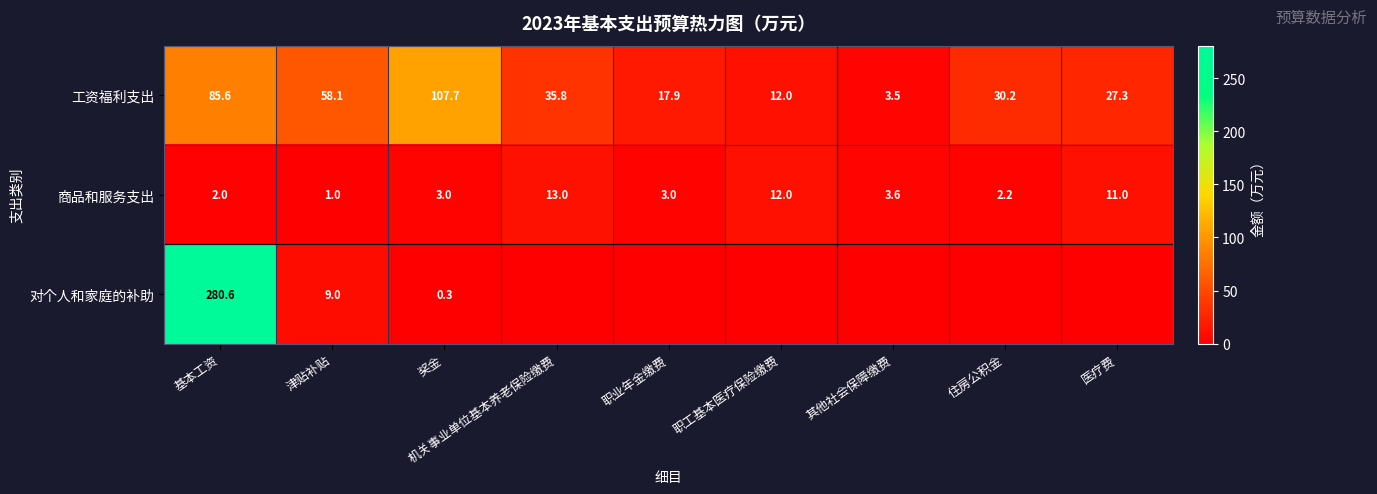

What is the difference between the highest and lowest values at 奖金?

107.4